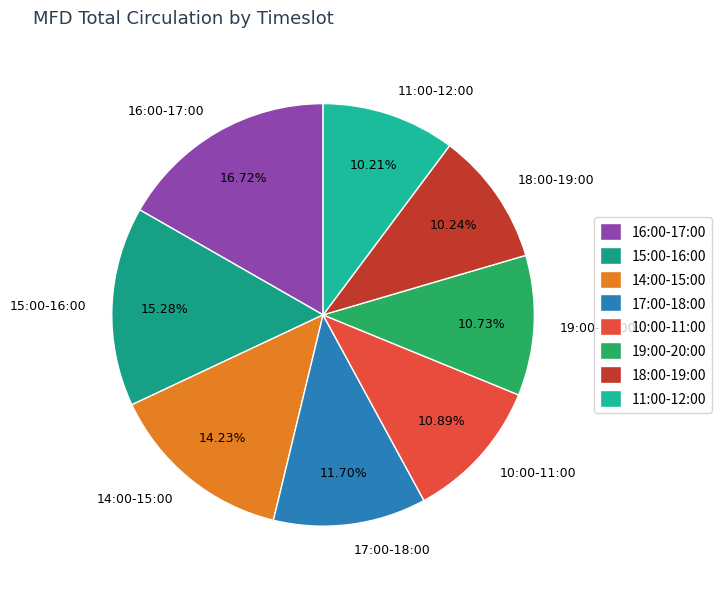

Count the number of slices in the pie.

8